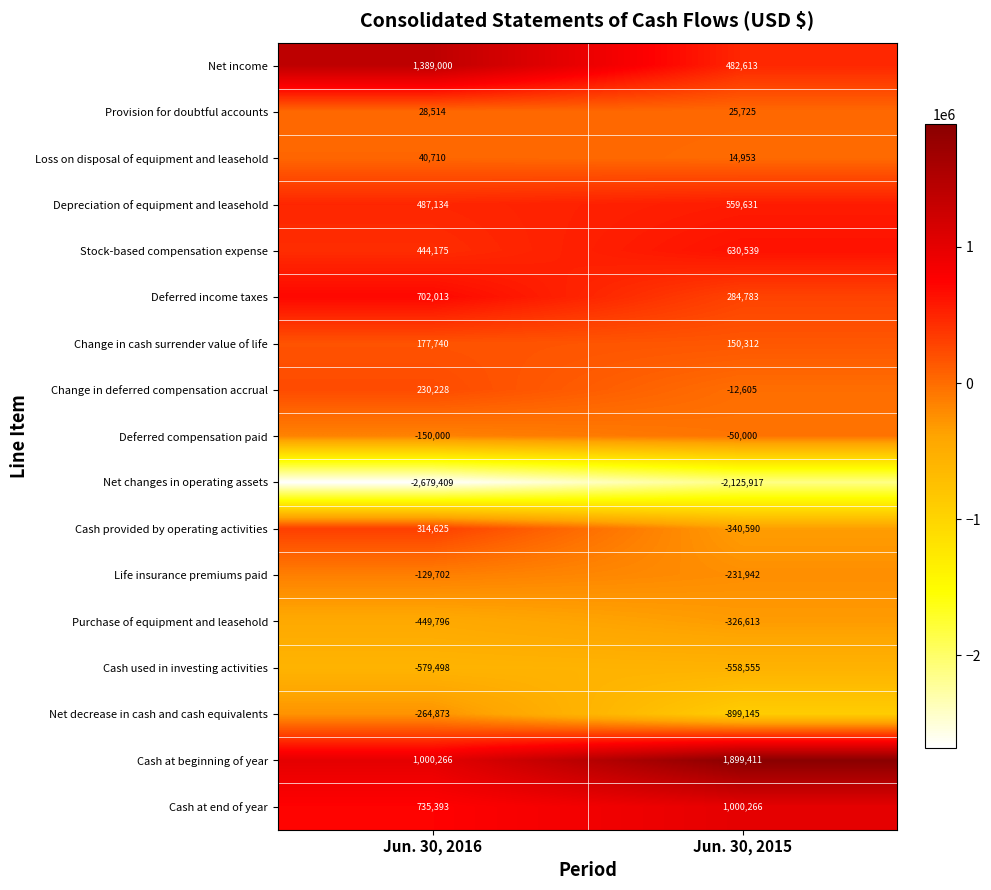

Where is Net decrease in cash and cash equivalents nearest to the value -582009?

Jun. 30, 2016